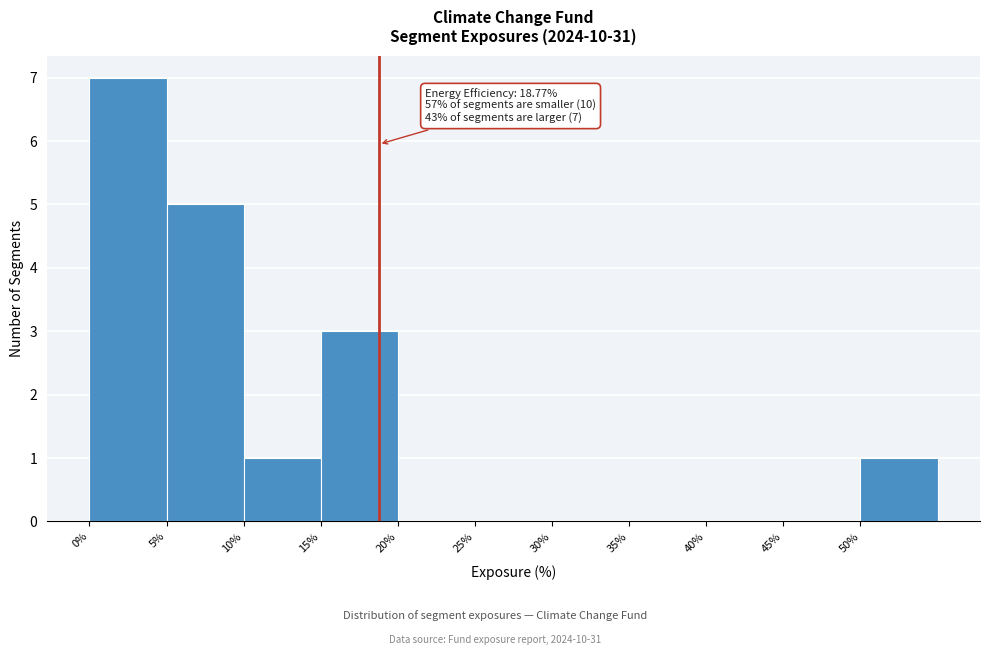

Which range on the x-axis has the tallest bar?

0 to 5